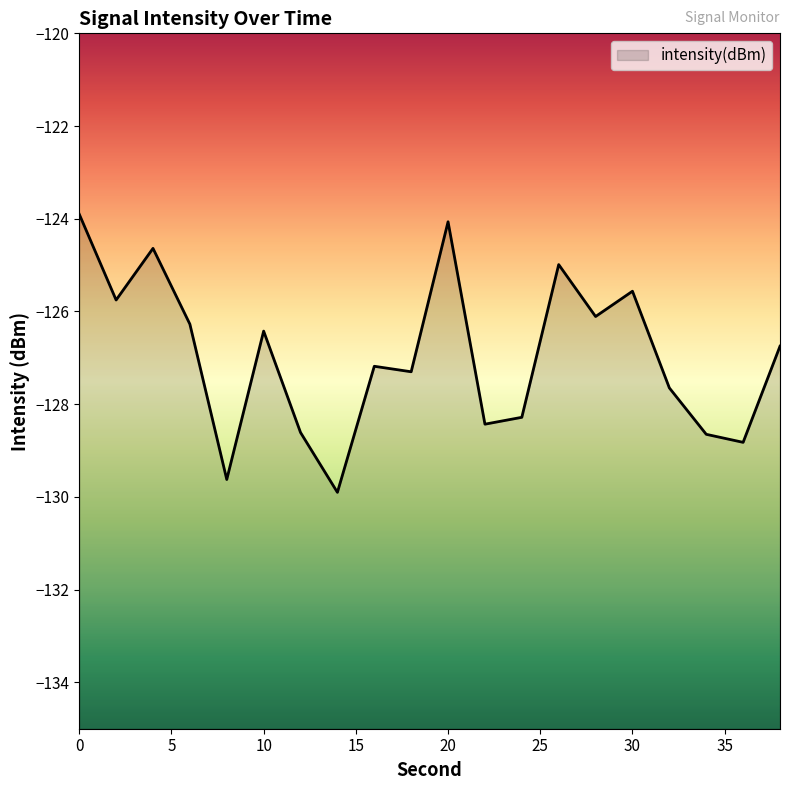

How many series are shown in this chart?

1